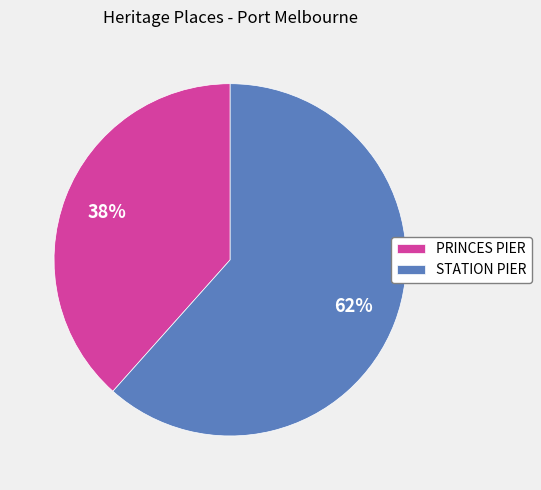

Does any single category account for the majority?

Yes